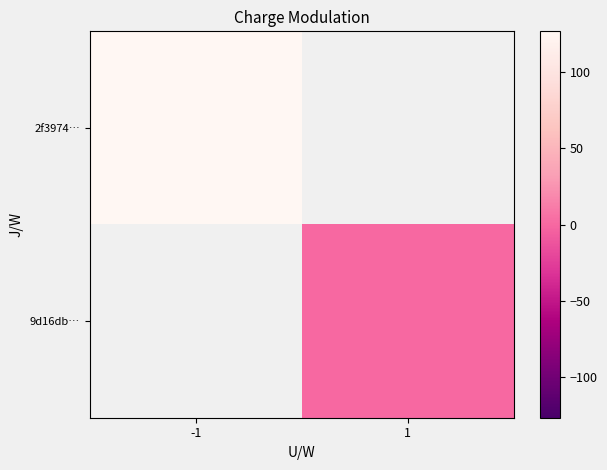

Read the 2f3974… value at -1.

127.0